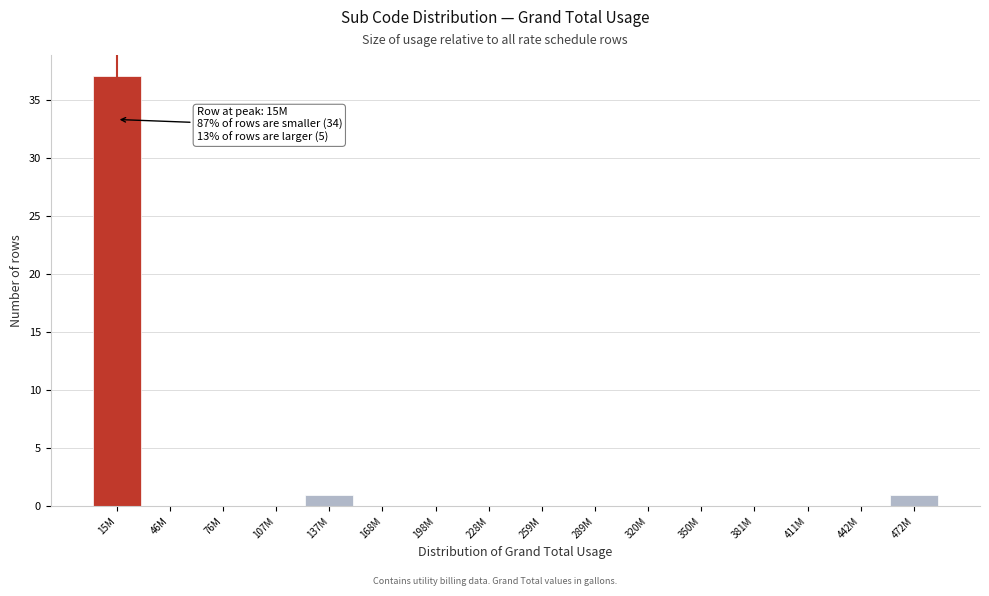

The chart shows a value of 37 at 15M. True or false?

True